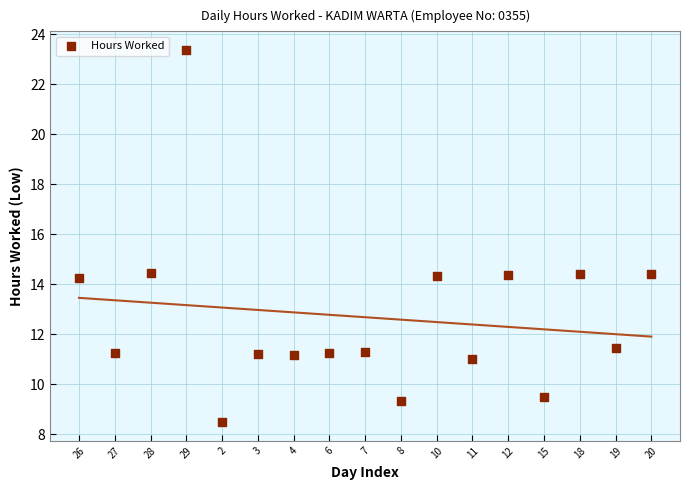

What is the range of X values (max minus min)?

16.0